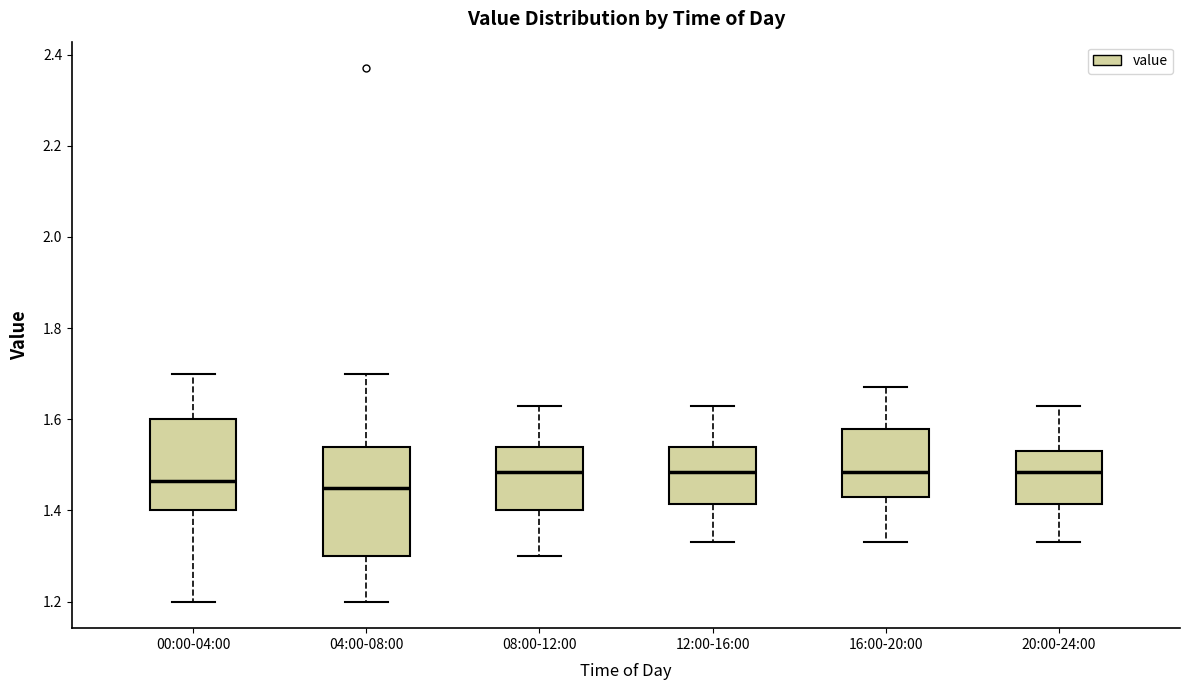

Where does the upper whisker of the box for 08:00-12:00 end on the y-axis? The values are not printed on the chart, so give them approximately, as read against the axis.

1.64